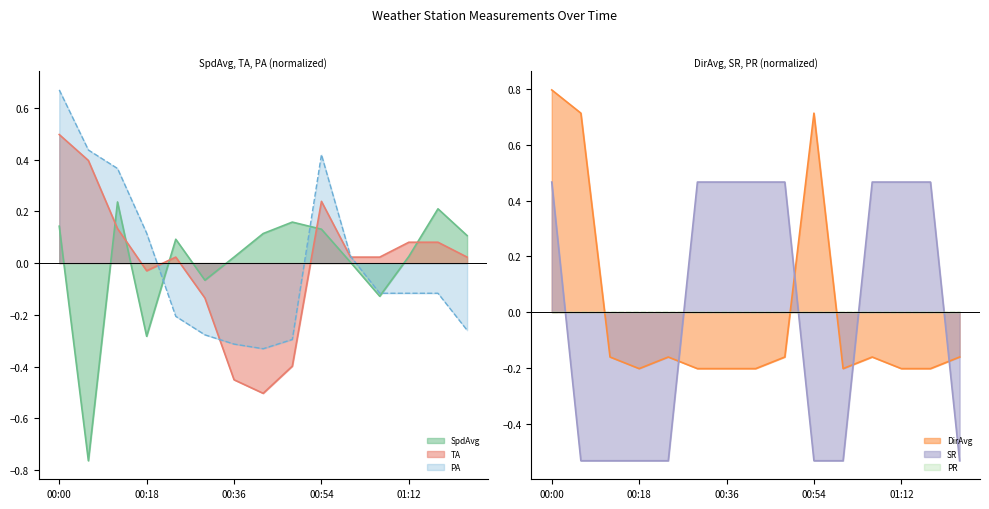

What position from the right is 00:24?

11